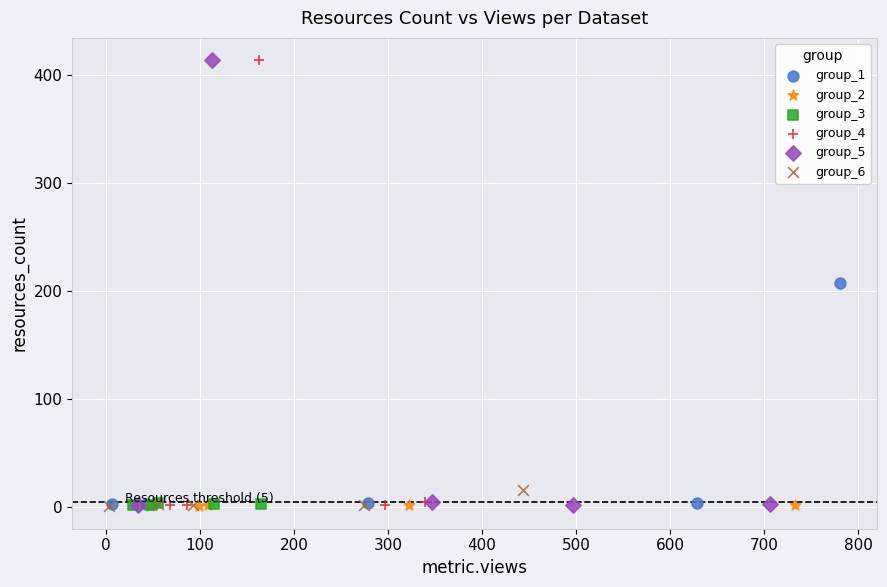

What are all the series names shown in the legend?

group_1, group_2, group_3, group_4, group_5, group_6